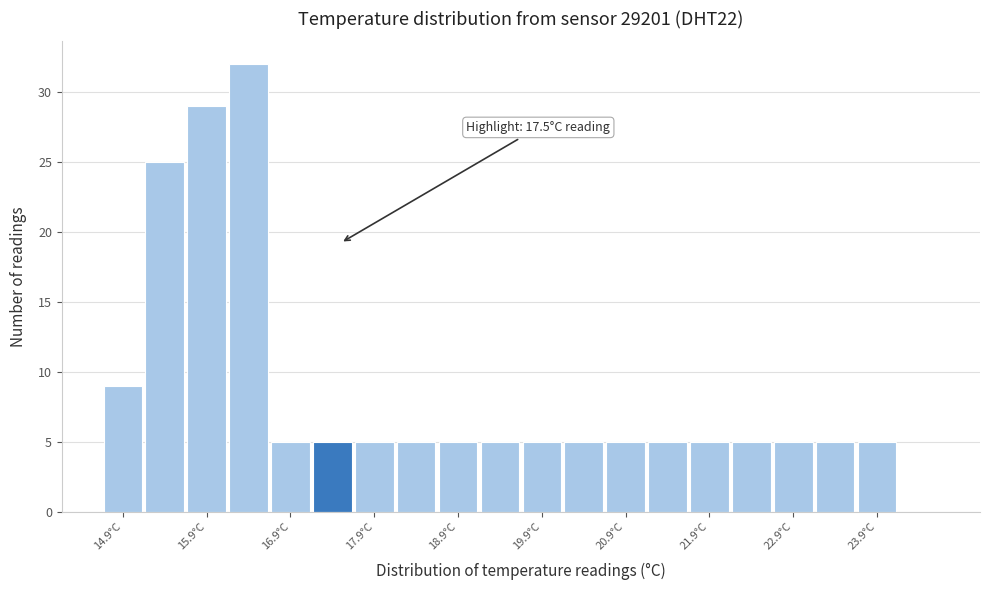

Which range on the x-axis has the tallest bar?

16.15 to 16.65